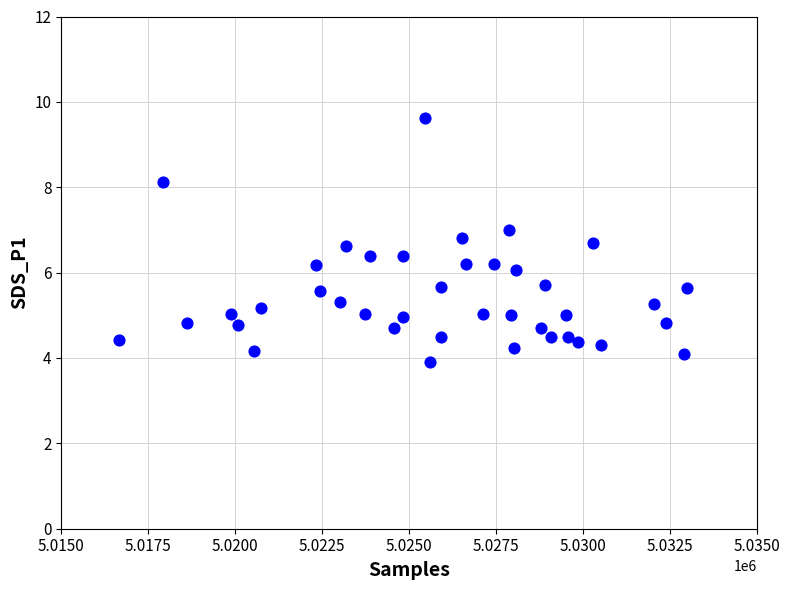

What is the range of Y values (max minus min)?

5.7